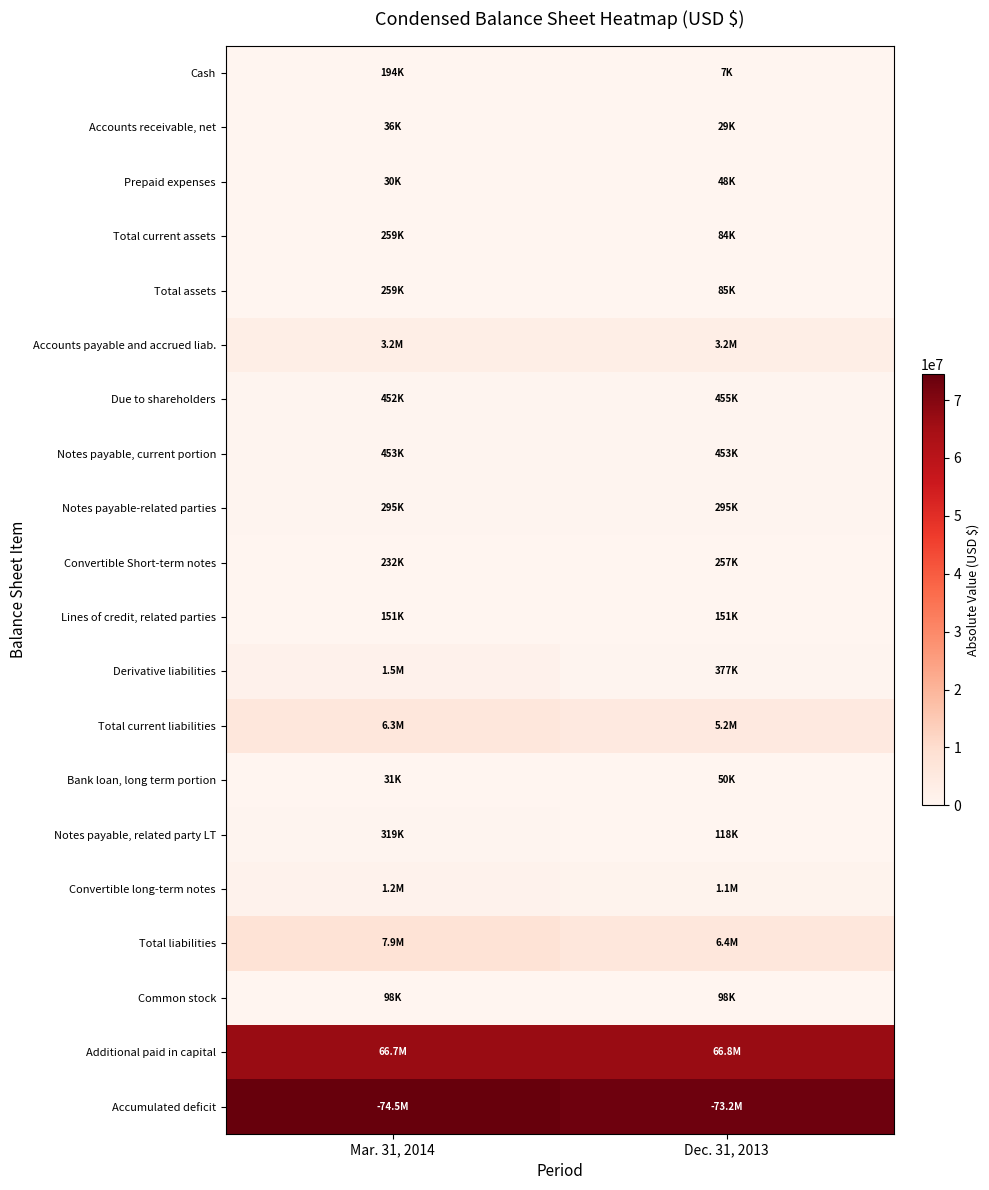

What is the difference between the highest and lowest values at Mar. 31, 2014?

74427061